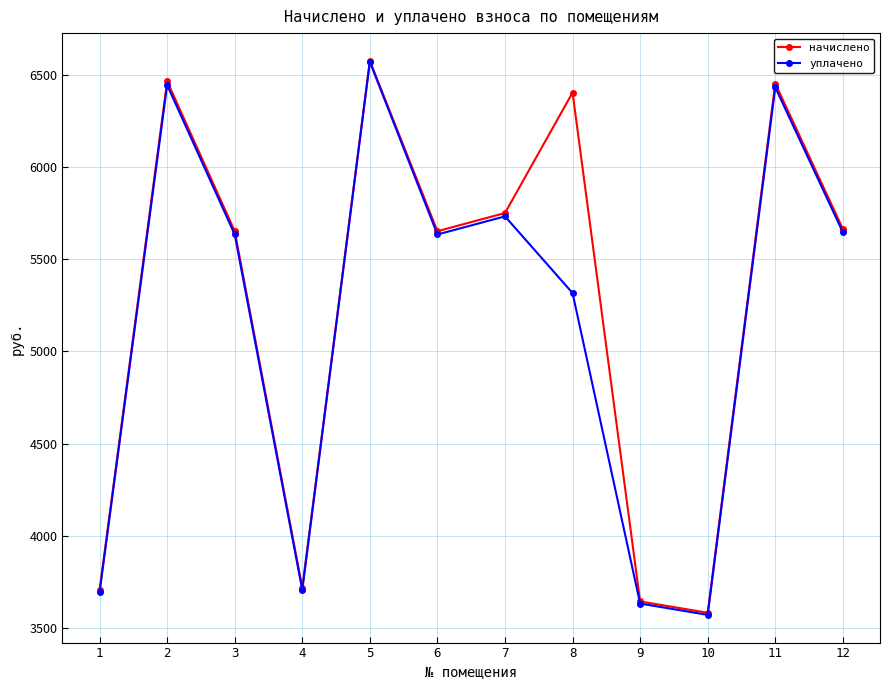

What is the average value of the уплачено series?

5167.3